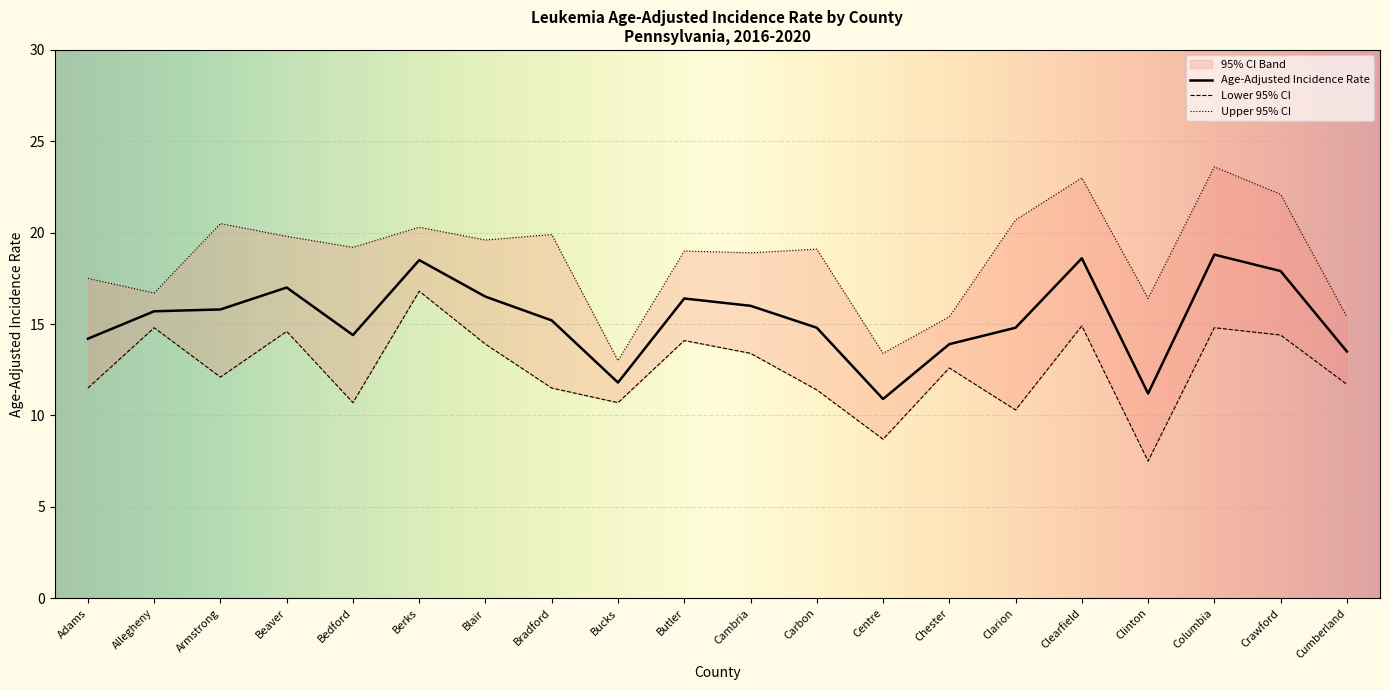

True or false: Lower 95% CI and Age-Adjusted Incidence Rate cross at least once.

False